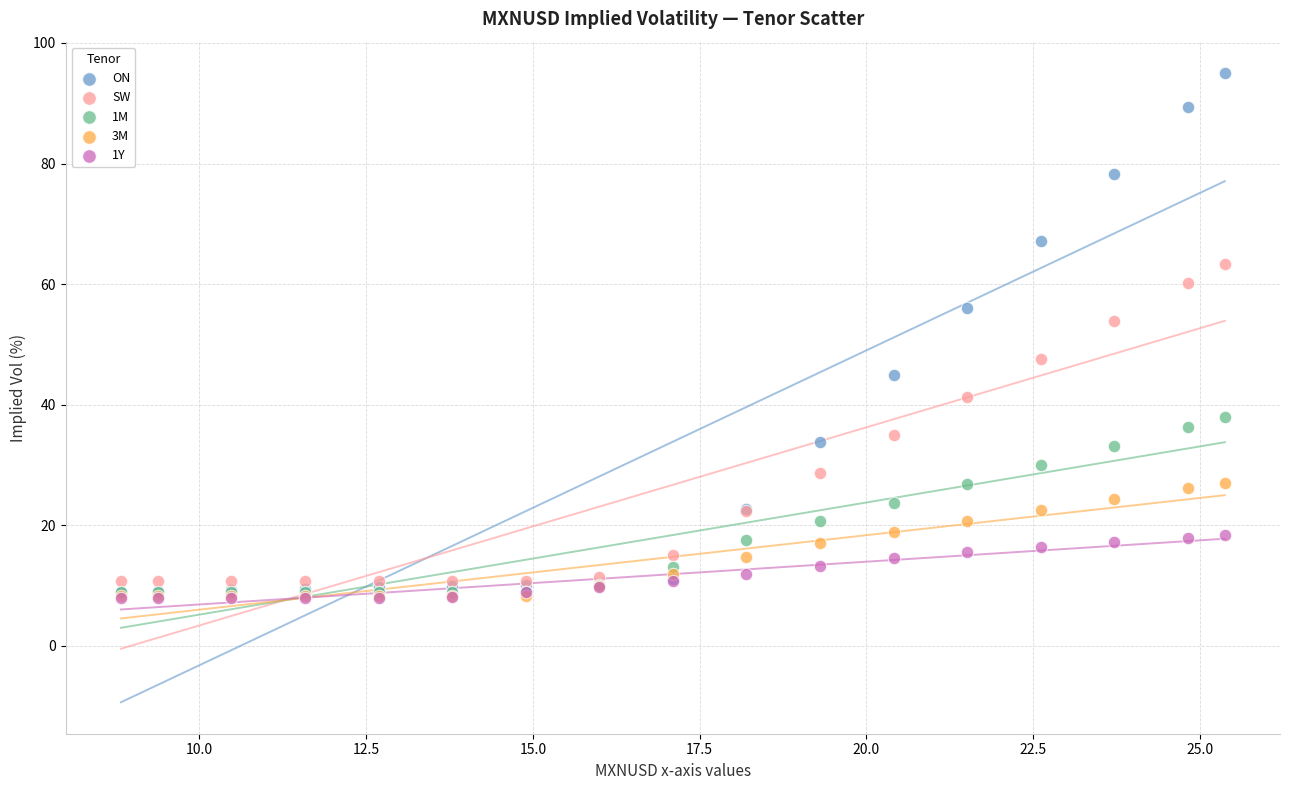

What are all the series names shown in the legend?

ON, SW, 1M, 3M, 1Y